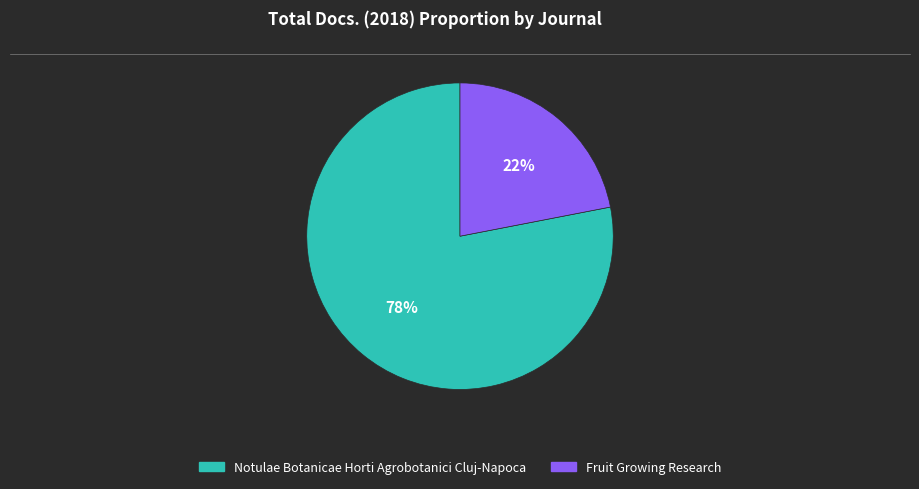

Does Fruit Growing Research represent more than half of the total?

No